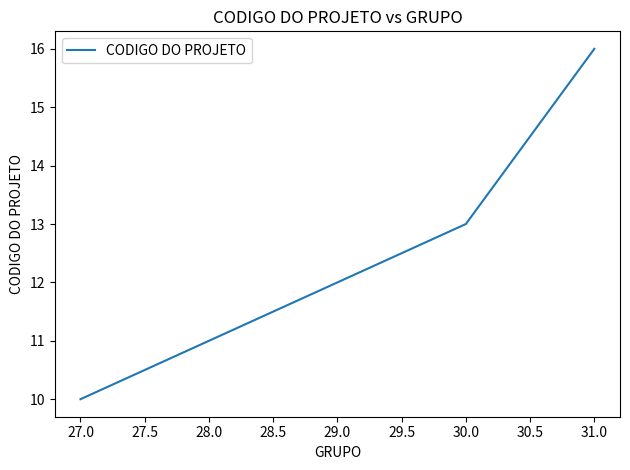

Approximately how many times larger is the value at 31.0 compared to 27.0?

1.6